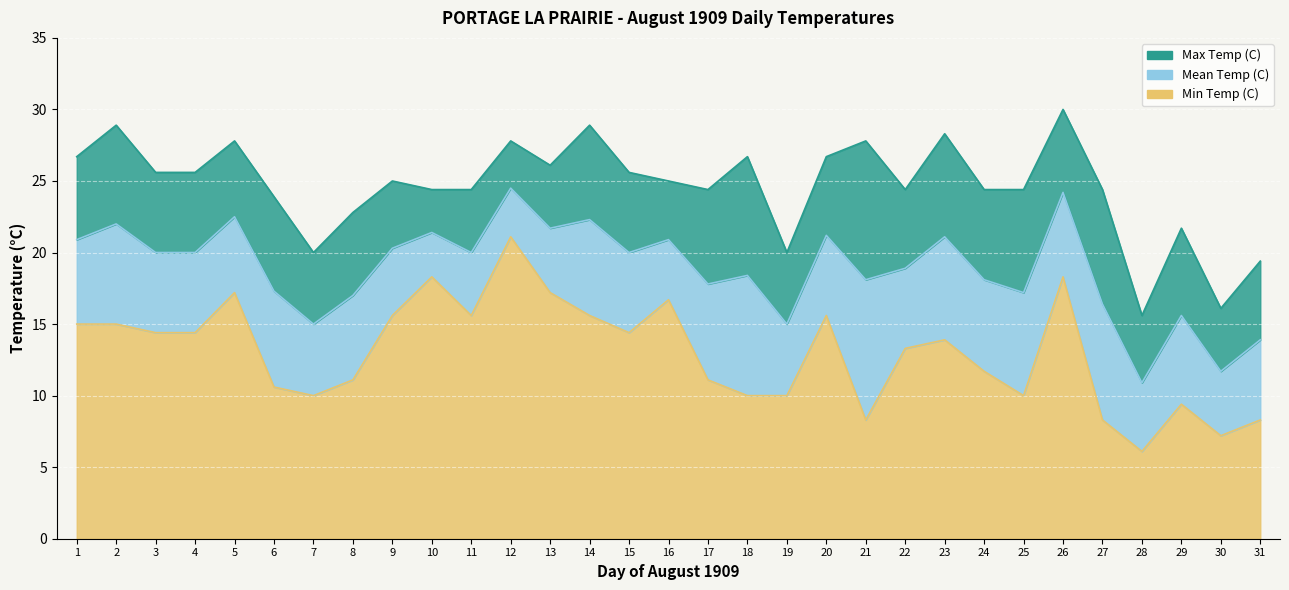

Reading left to right, transcribe all the data shown in this chart.

Max Temp (C): 1=26.7	2=28.9	3=25.6	4=25.6	5=27.8	6=23.9	7=20.0	8=22.8	9=25.0	10=24.4	11=24.4	12=27.8	13=26.1	14=28.9	15=25.6	16=25.0	17=24.4	18=26.7	19=20.0	20=26.7	21=27.8	22=24.4	23=28.3	24=24.4	25=24.4	26=30.0	27=24.4	28=15.6	29=21.7	30=16.1	31=19.4
Mean Temp (C): 1=20.9	2=22.0	3=20.0	4=20.0	5=22.5	6=17.3	7=15.0	8=17.0	9=20.3	10=21.4	11=20.0	12=24.5	13=21.7	14=22.3	15=20.0	16=20.9	17=17.8	18=18.4	19=15.0	20=21.2	21=18.1	22=18.9	23=21.1	24=18.1	25=17.2	26=24.2	27=16.4	28=10.9	29=15.6	30=11.7	31=13.9
Min Temp (C): 1=15.0	2=15.0	3=14.4	4=14.4	5=17.2	6=10.6	7=10.0	8=11.1	9=15.6	10=18.3	11=15.6	12=21.1	13=17.2	14=15.6	15=14.4	16=16.7	17=11.1	18=10.0	19=10.0	20=15.6	21=8.3	22=13.3	23=13.9	24=11.7	25=10.0	26=18.3	27=8.3	28=6.1	29=9.4	30=7.2	31=8.3